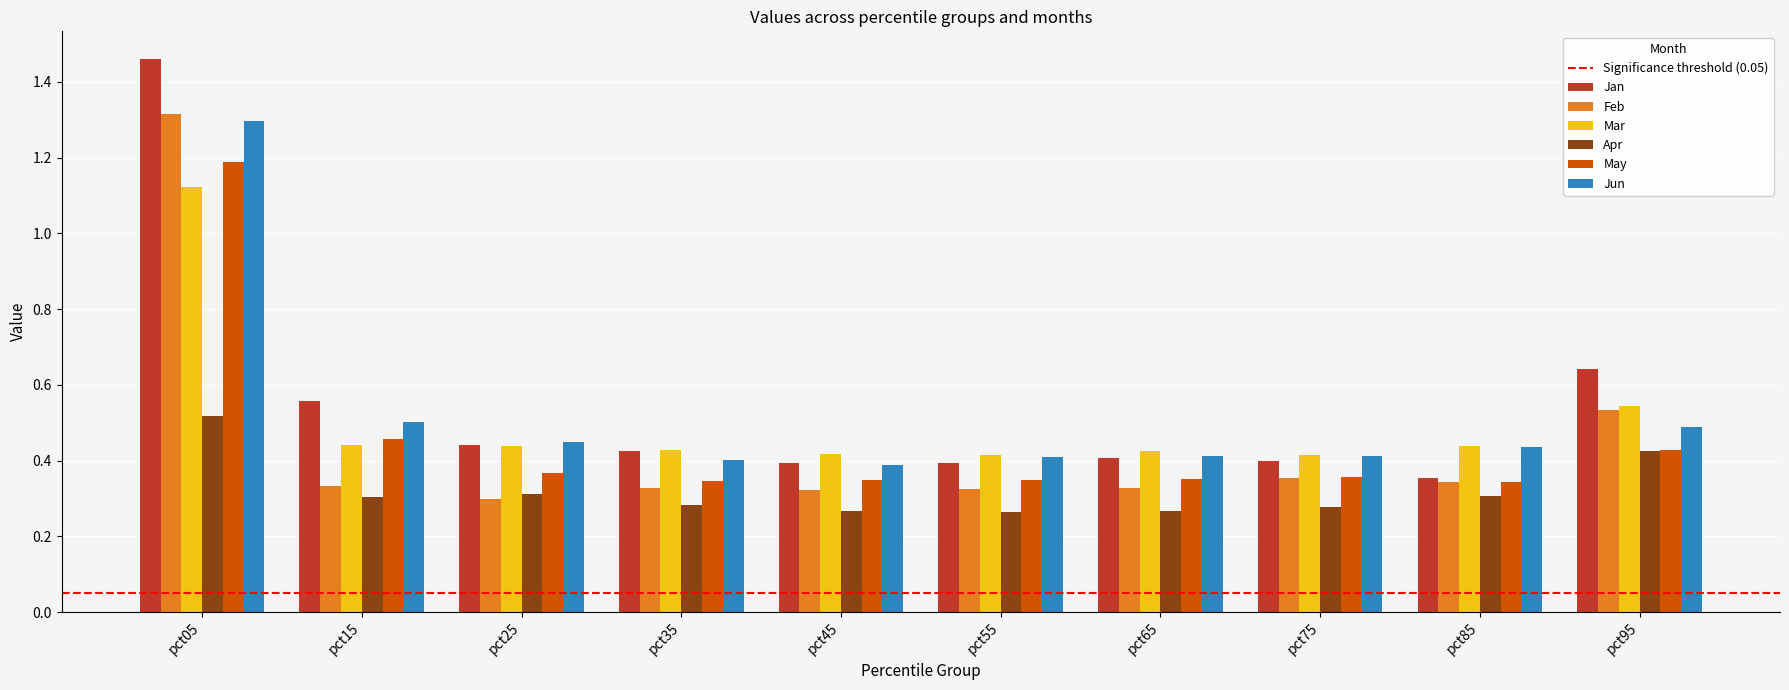

The value of Mar at pct25 is 0.4. True or false?

True